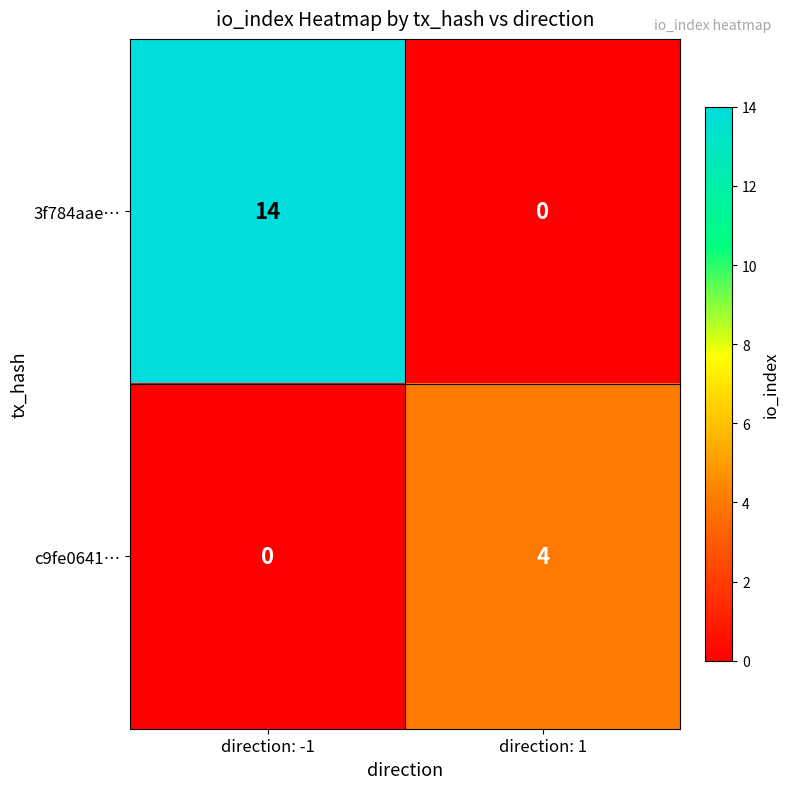

Reading left to right, list all the values displayed in this chart.

3f784aae…: direction: -1=14	direction: 1=0
c9fe0641…: direction: -1=0	direction: 1=4